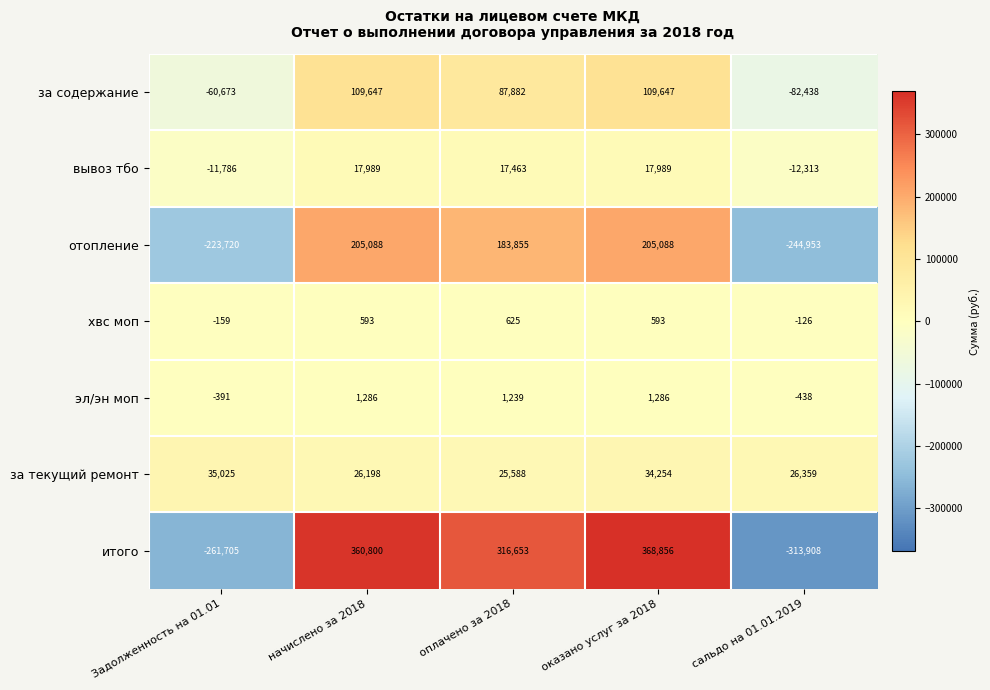

At how many categories does at least one series exceed 49236?

3